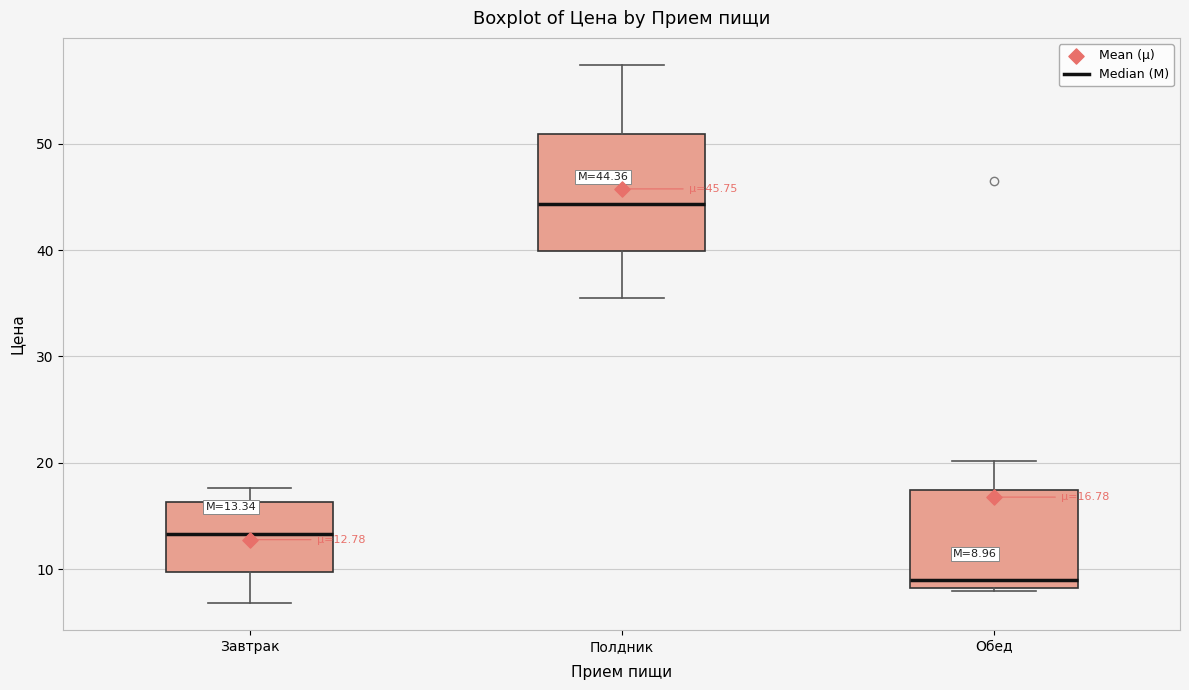

Which box is the tallest, from its lower edge to its upper edge?

Полдник